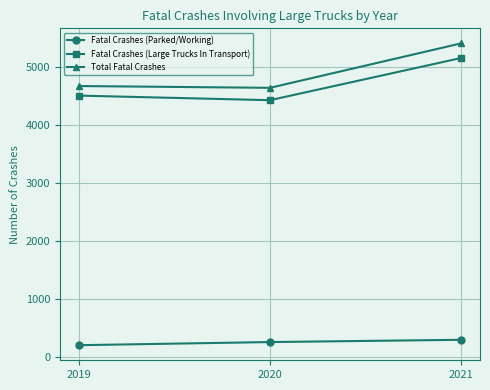

Is this an area chart (filled region under the line)?

No